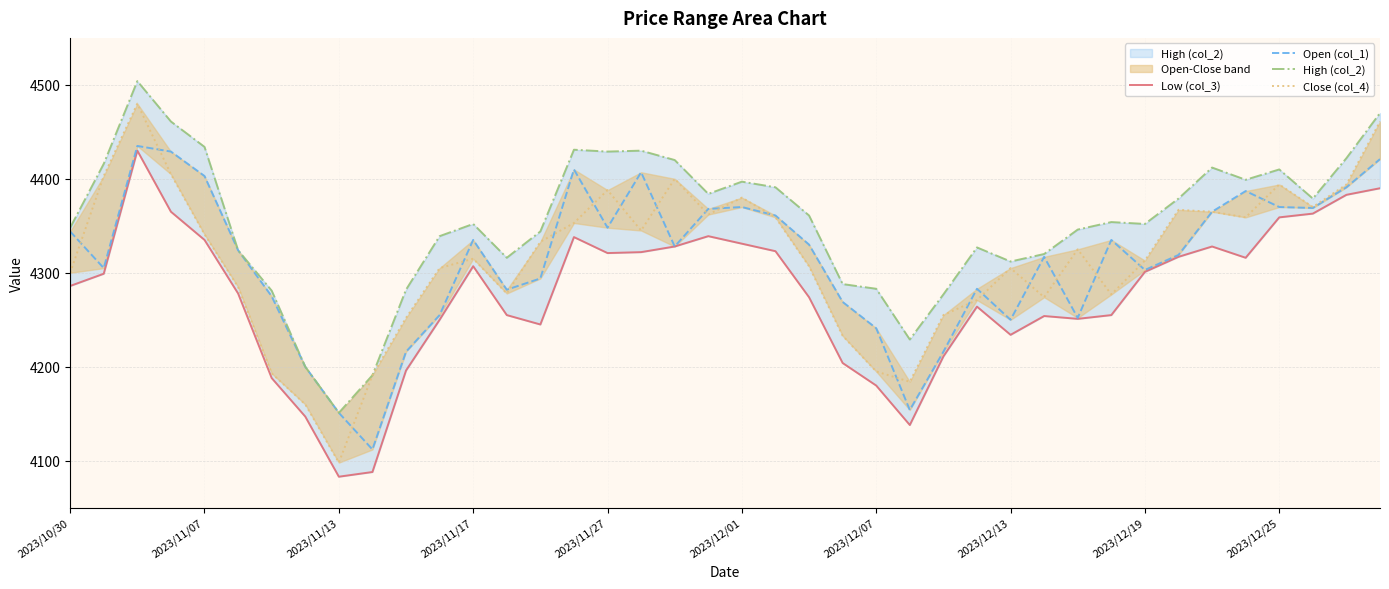

In Low (col_3), how many points are higher than both neighbors (excluding endpoints)?

7